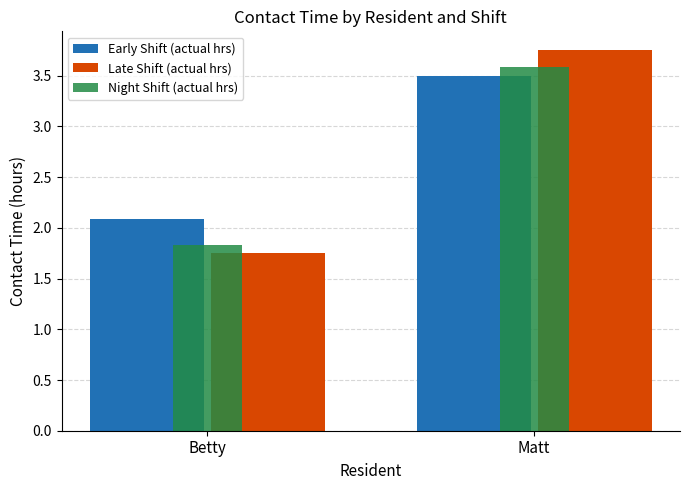

Which series changed the most between Betty and Matt?

Late Shift (actual hrs)